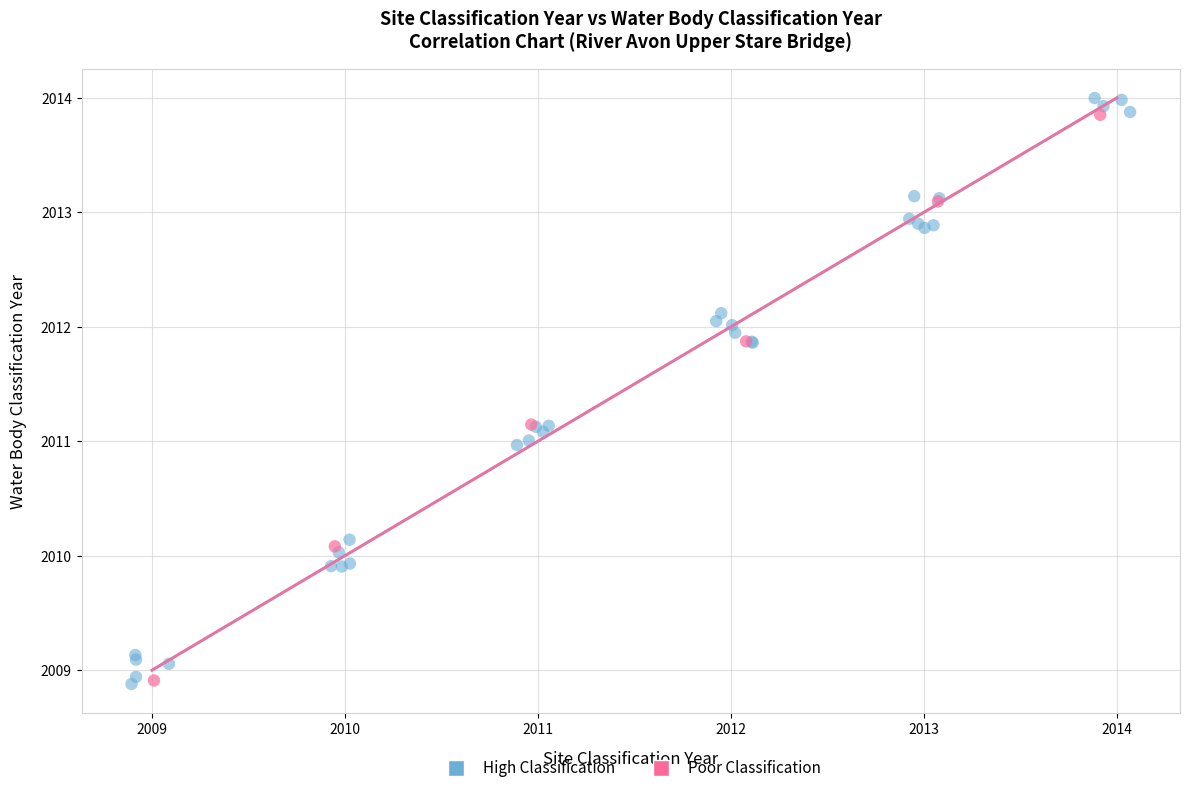

What are all the series names shown in the legend?

High Classification, Poor Classification